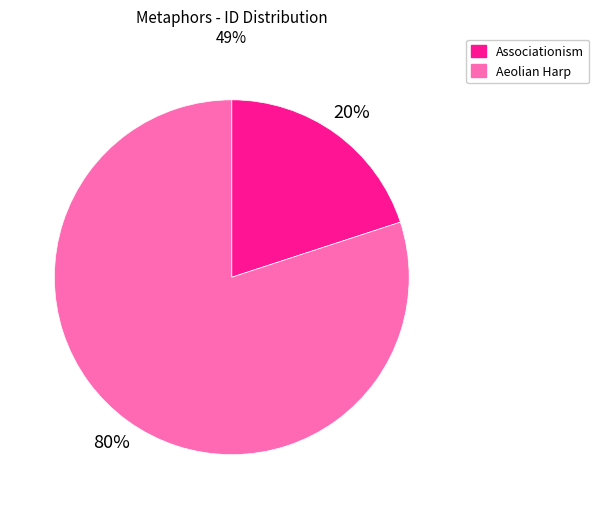

To the nearest percent, what is the average slice percentage?

50%